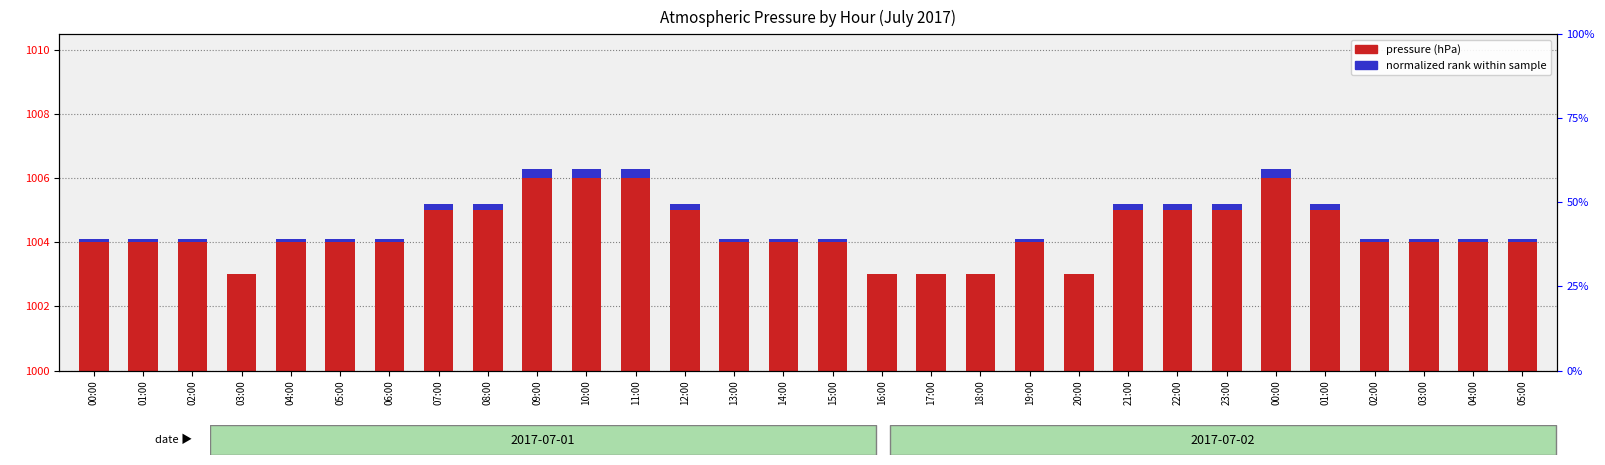

What is the difference between the maximum and minimum values in the normalized rank series?

0.3